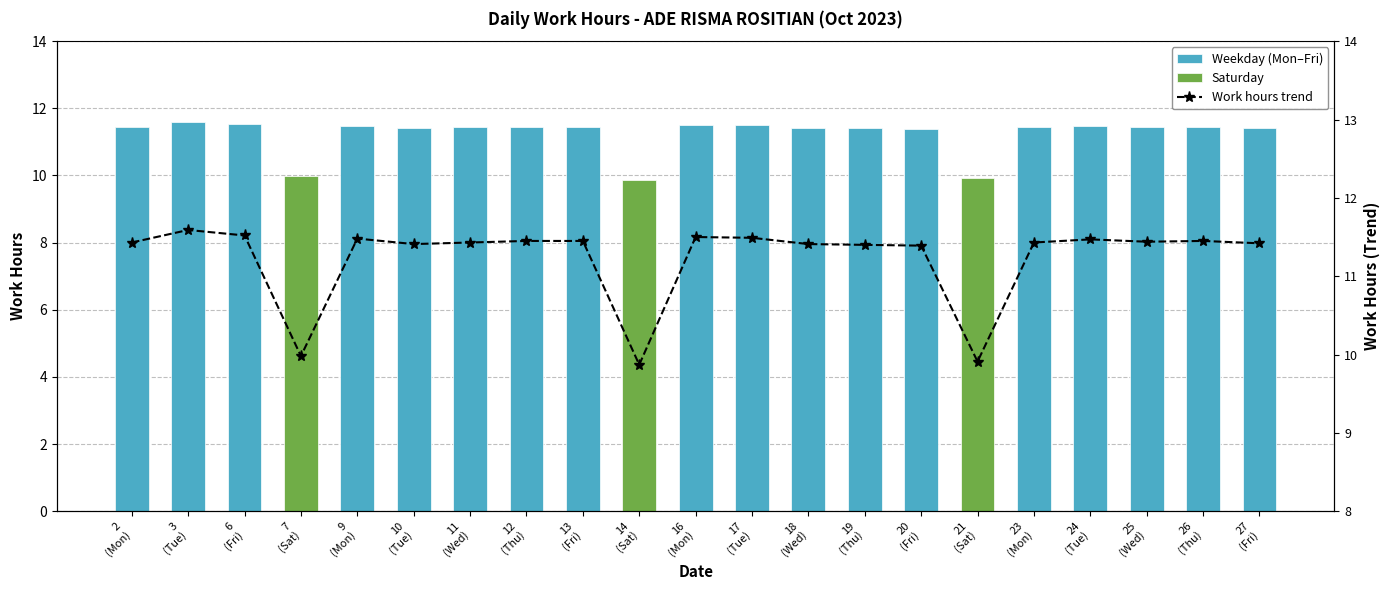

At which label is the value closest to 10?

7
(Sat)